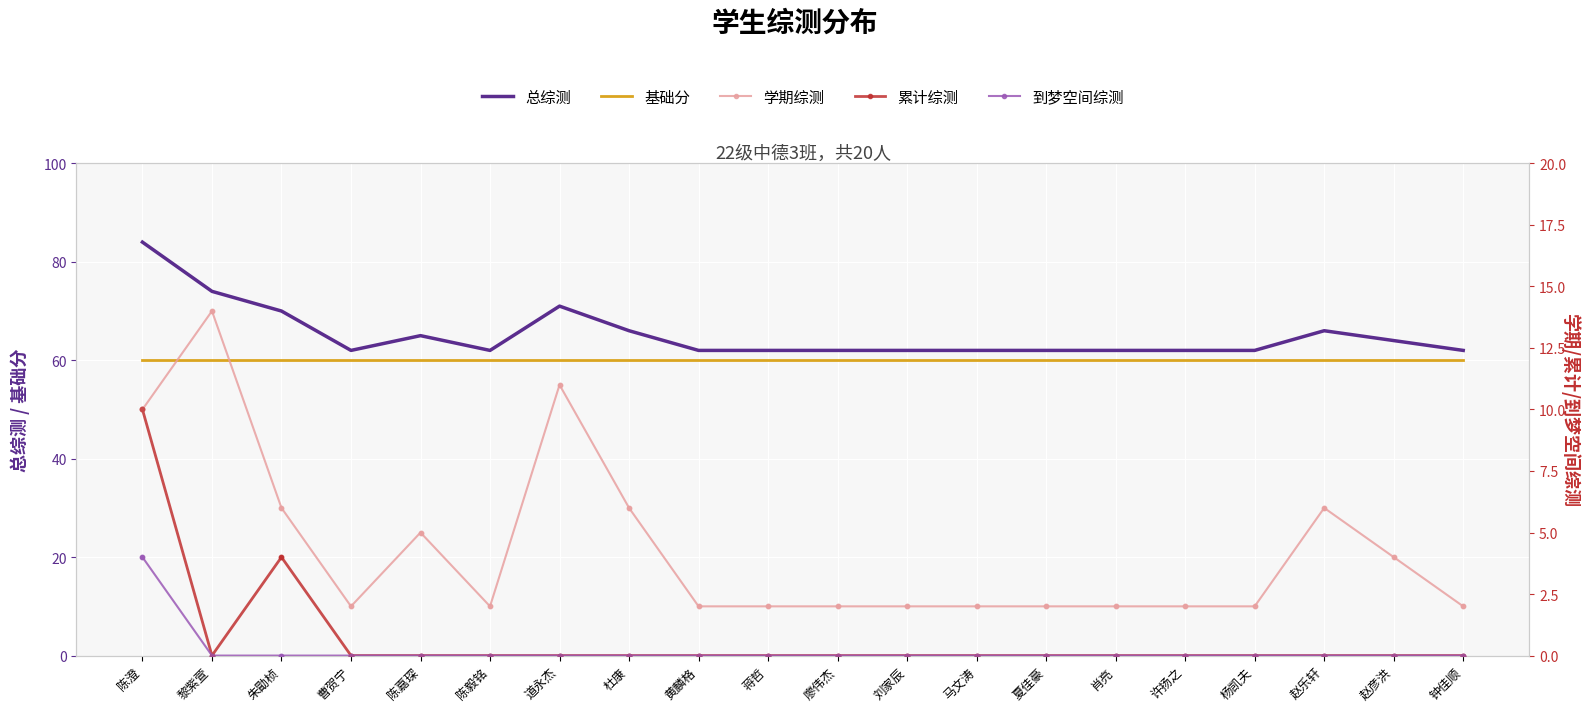

Which series contains the lowest Y value?

累计综测